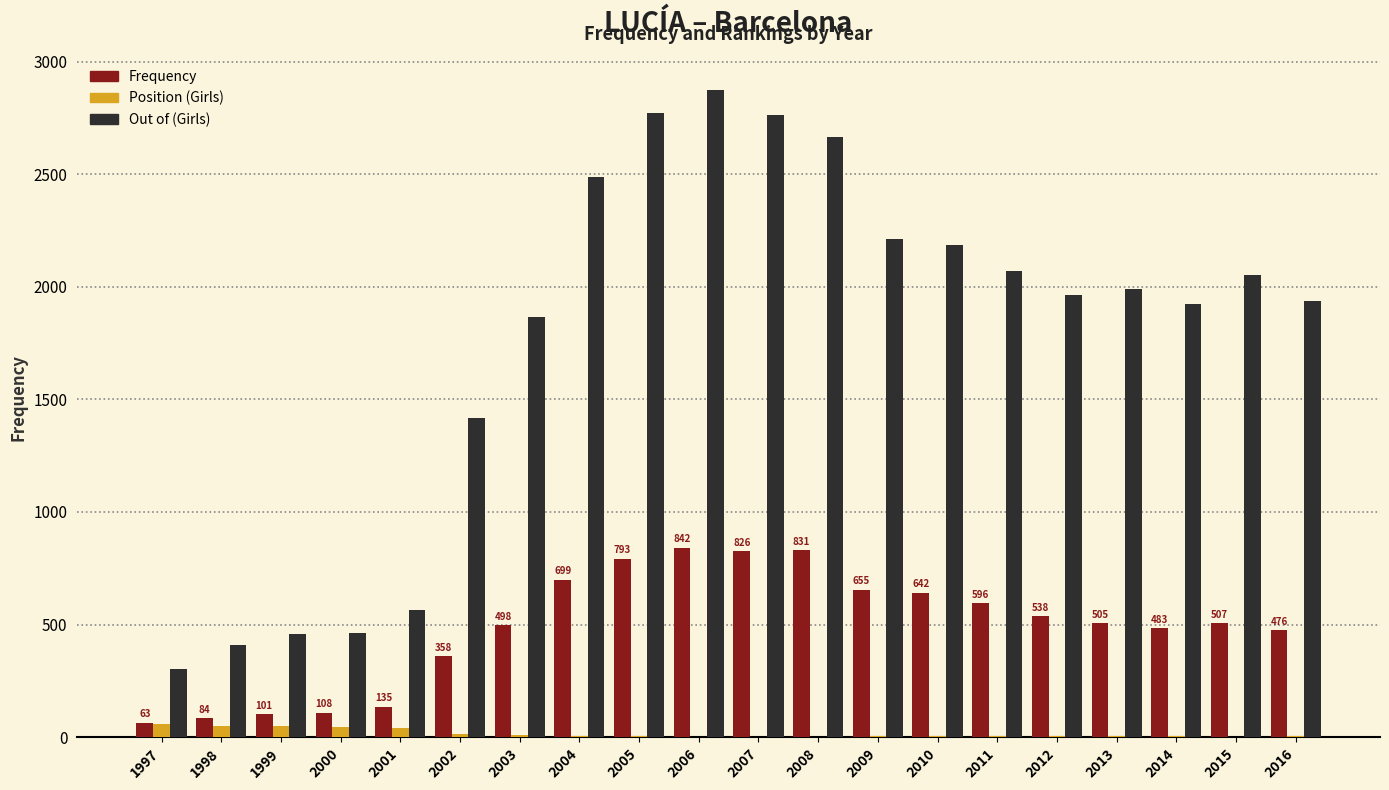

What are all the series names shown in the legend?

Frequency, Position (Girls), Out of (Girls)